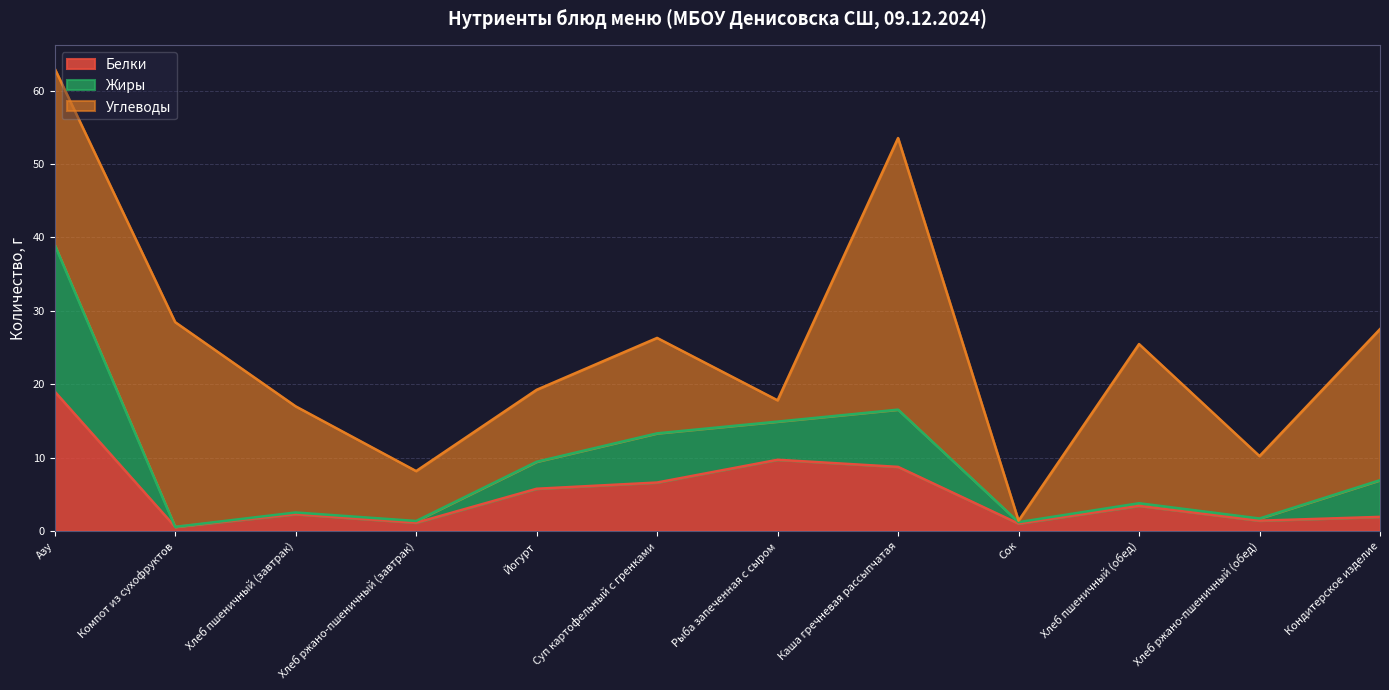

At which category is the sum across all series the highest?

Азу